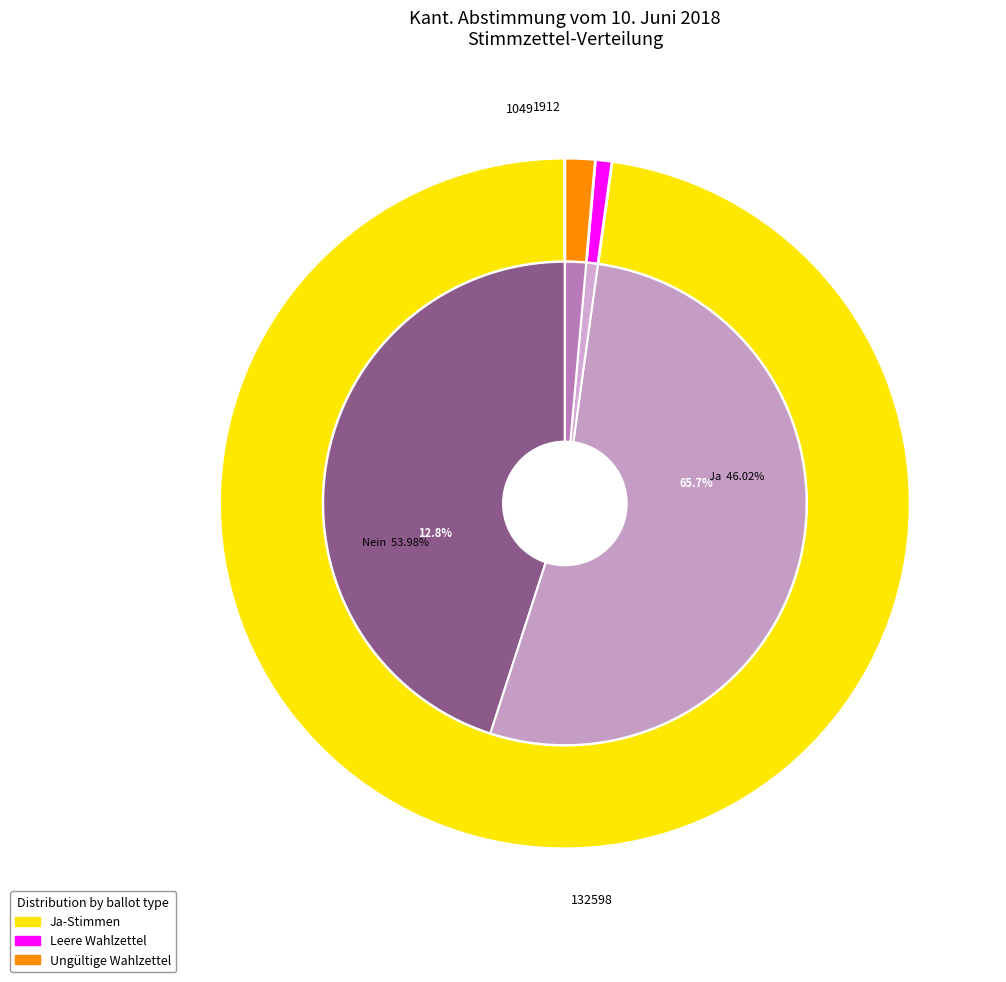

Does 1 account for over 50% of the chart?

Yes